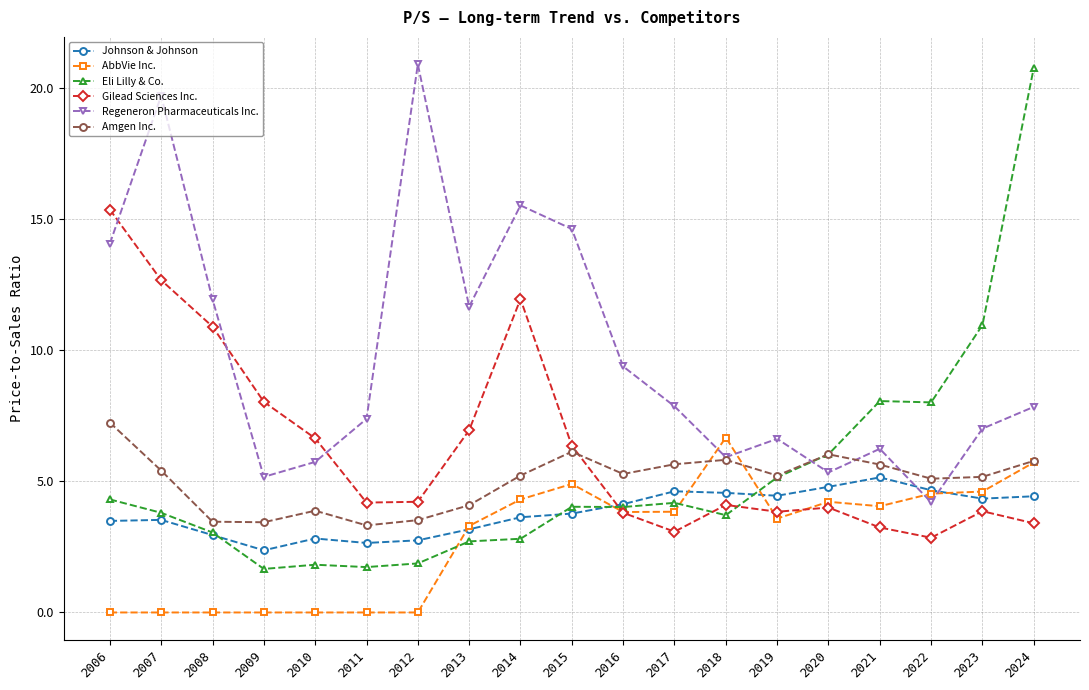

Is this an area chart (filled region under the line)?

No